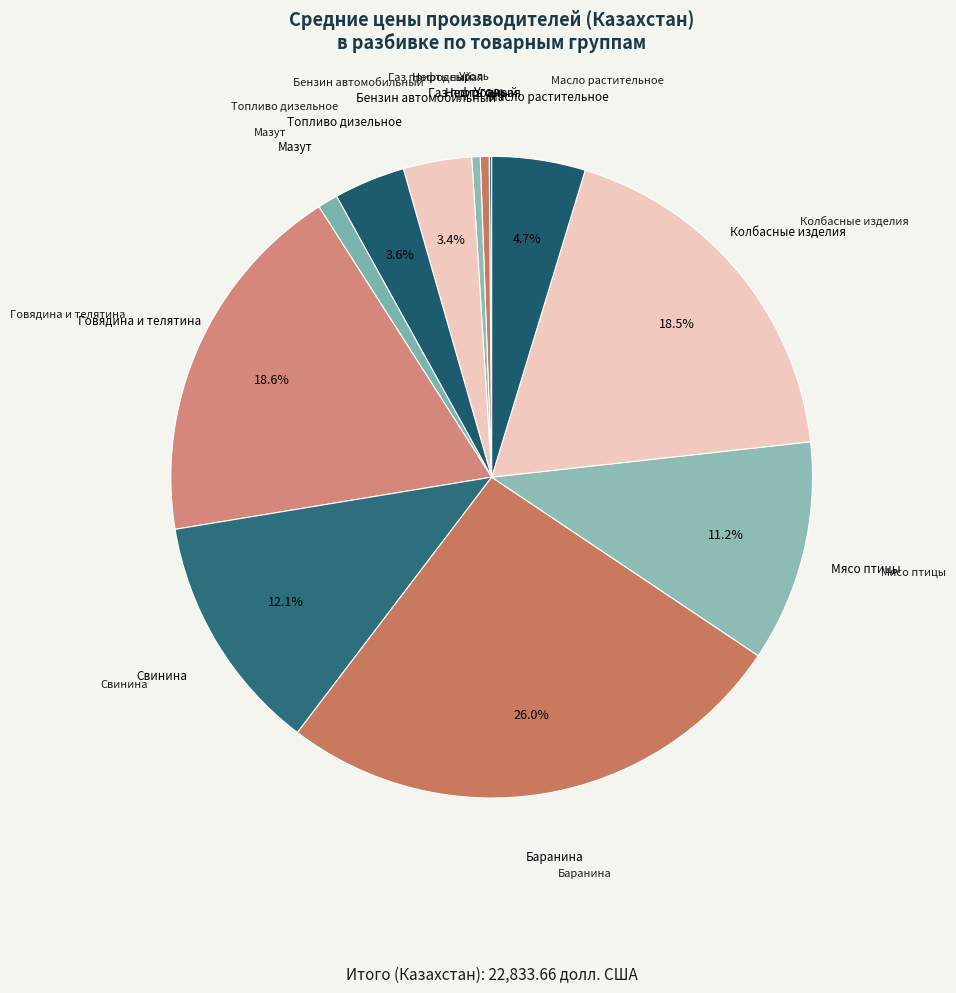

To the nearest percent, what is the combined percentage of Топливо дизельное and Бензин автомобильный?

7%